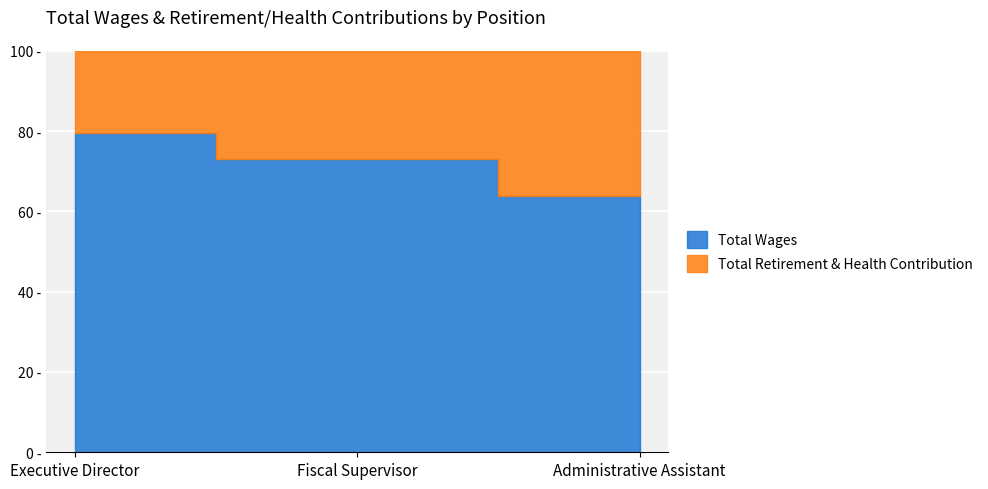

At Fiscal Supervisor, list the series in order from largest to smallest.

Total Wages, Total Retirement & Health Contribution